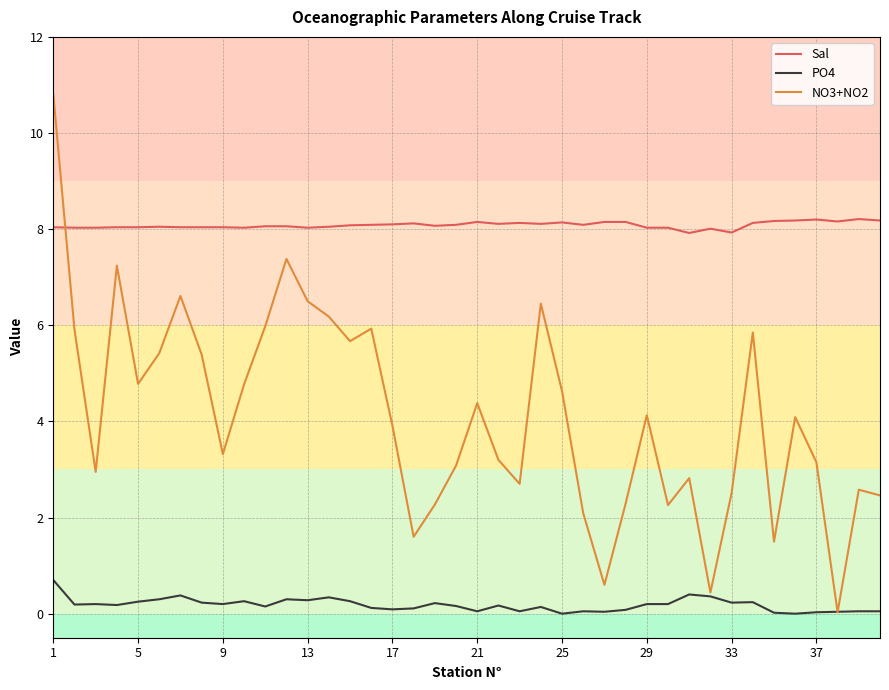

How many lines are shown in the chart?

3